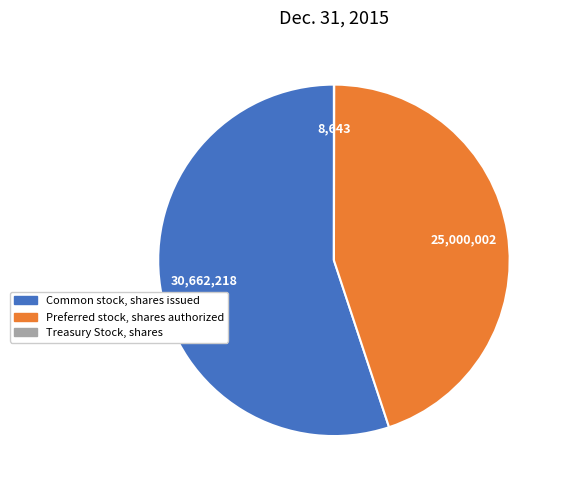

Which category has the biggest portion of the pie?

Common stock, shares issued